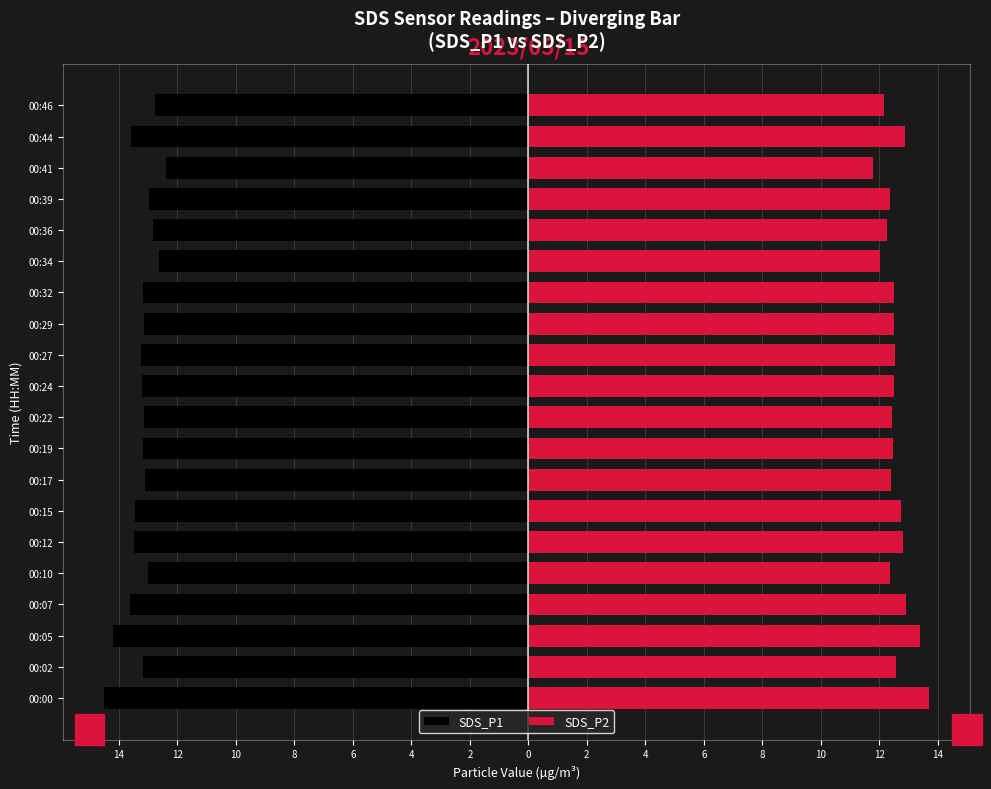

Reading right to left, what are all the values shown in this chart?

SDS_P1: -12.8	-13.6	-12.4	-13.0	-12.8	-12.6	-13.2	-13.2	-13.2	-13.2	-13.1	-13.2	-13.1	-13.4	-13.5	-13.0	-13.6	-14.2	-13.2	-14.5
SDS_P2: 12.2	12.9	11.8	12.3	12.2	12.0	12.5	12.5	12.6	12.5	12.4	12.5	12.4	12.8	12.8	12.3	12.9	13.4	12.6	13.7